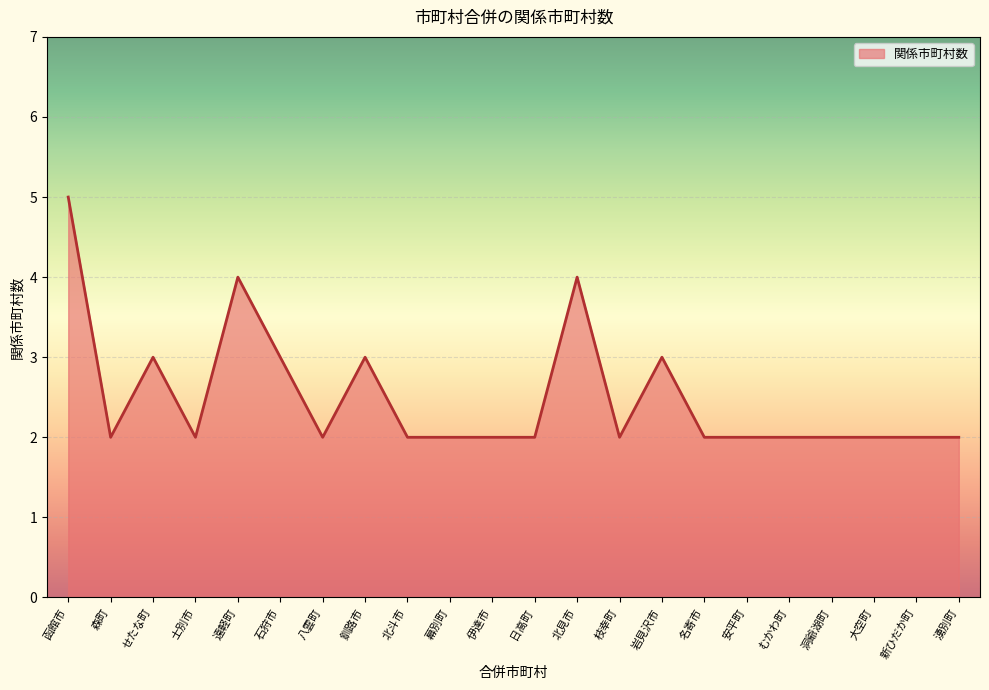

Is it true that the value at 遠軽町 is 1?

False